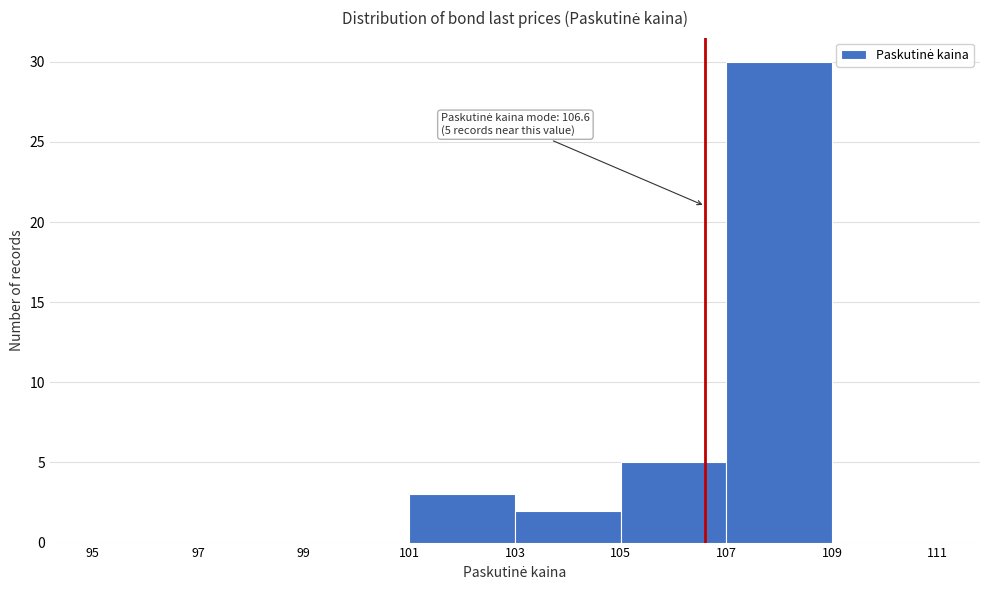

Which range on the x-axis has the tallest bar?

107 to 109